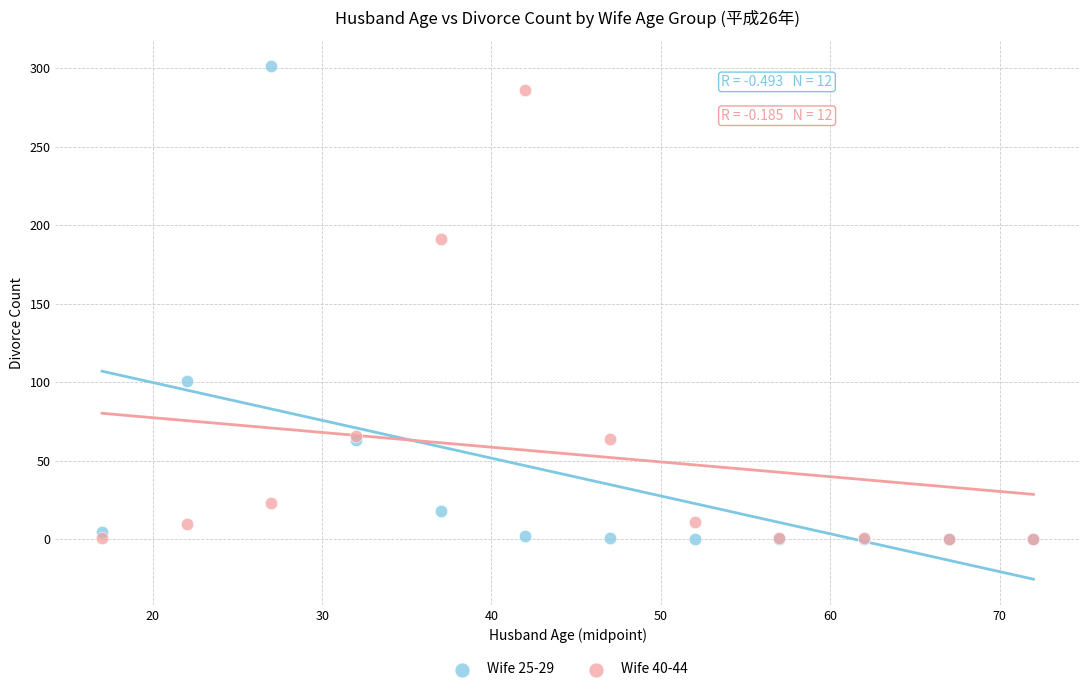

What are all the series names shown in the legend?

Wife 25-29, Wife 40-44